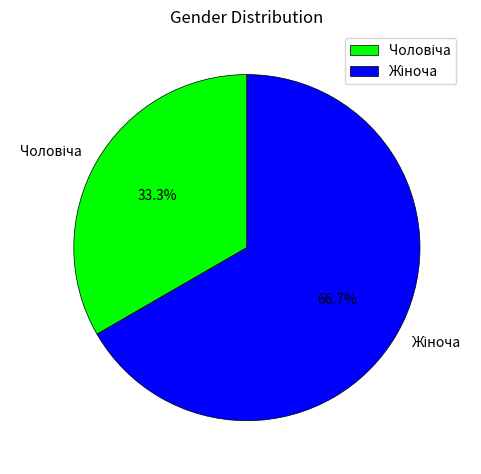

Is there a majority slice in this chart?

Yes